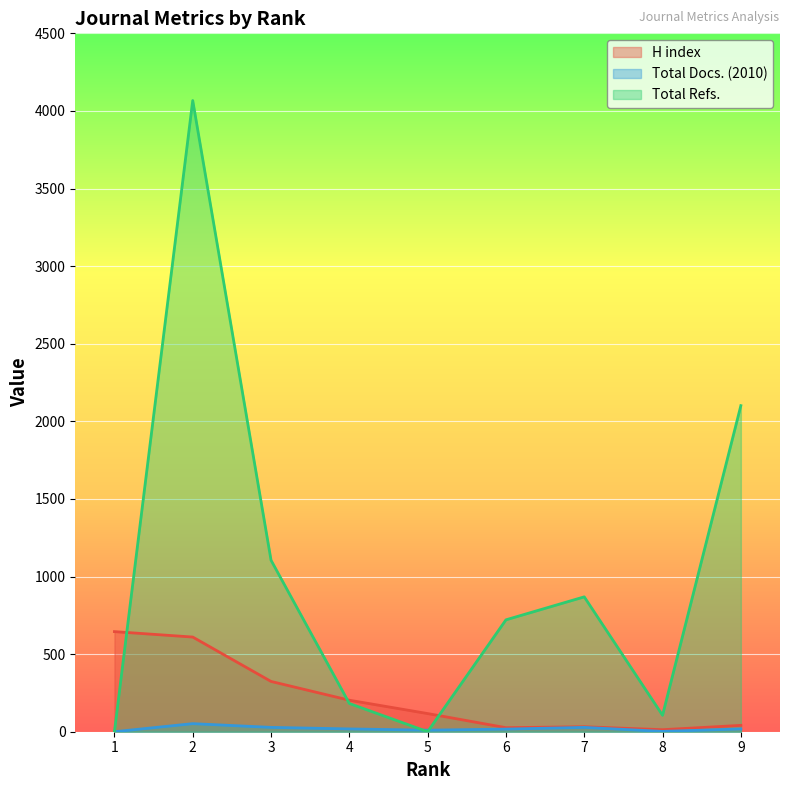

Rank the series by their maximum value, from highest to lowest.

Total Refs., H index, Total Docs. (2010)